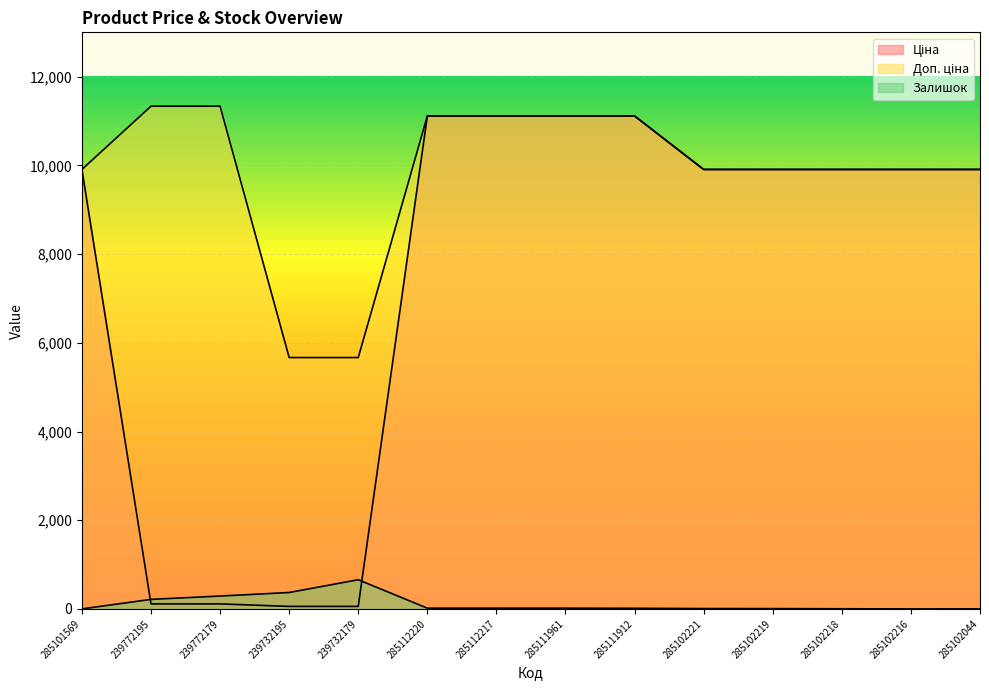

The Ціна series shows 17626.6 at 285112217. True or false?

False